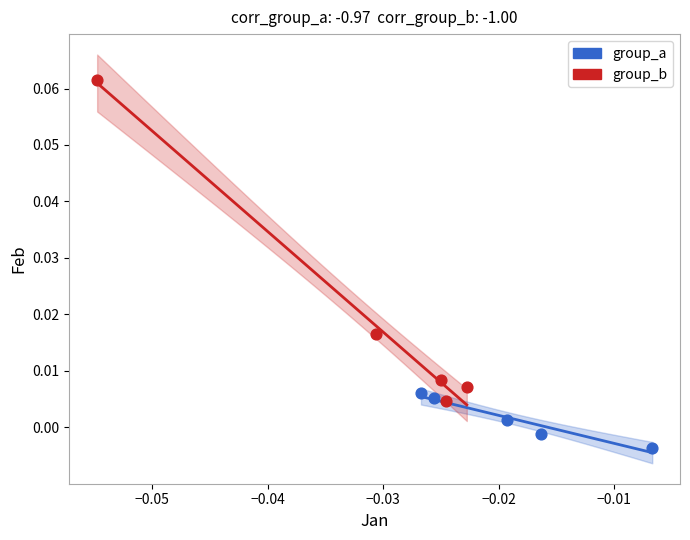

Which series has the largest Y range (max minus min)?

group_b